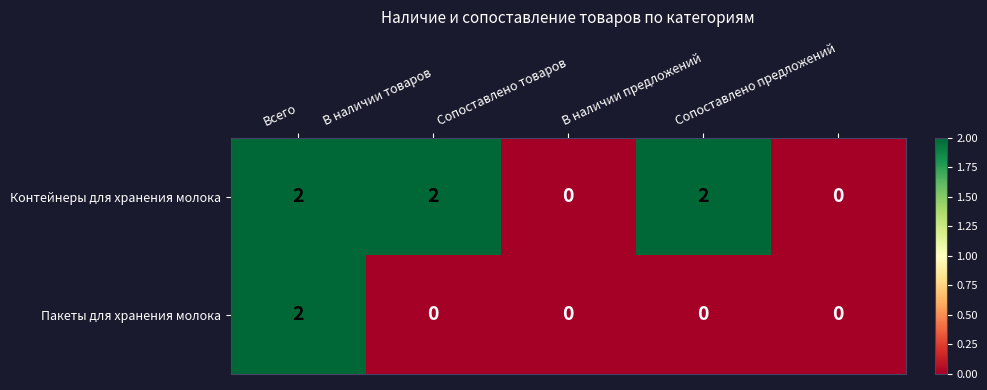

What is the sum of the Контейнеры для хранения молока values at В наличии товаров and Всего?

4